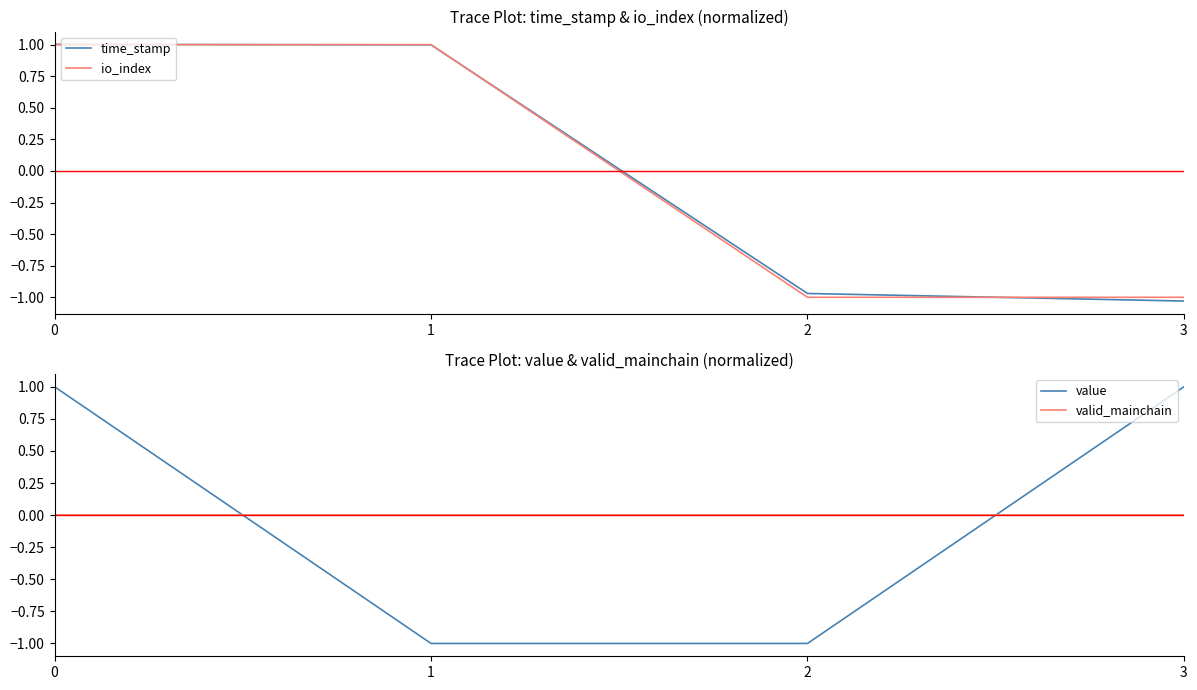

What is the value of the io_index point at the 3rd from the left?

-1.0